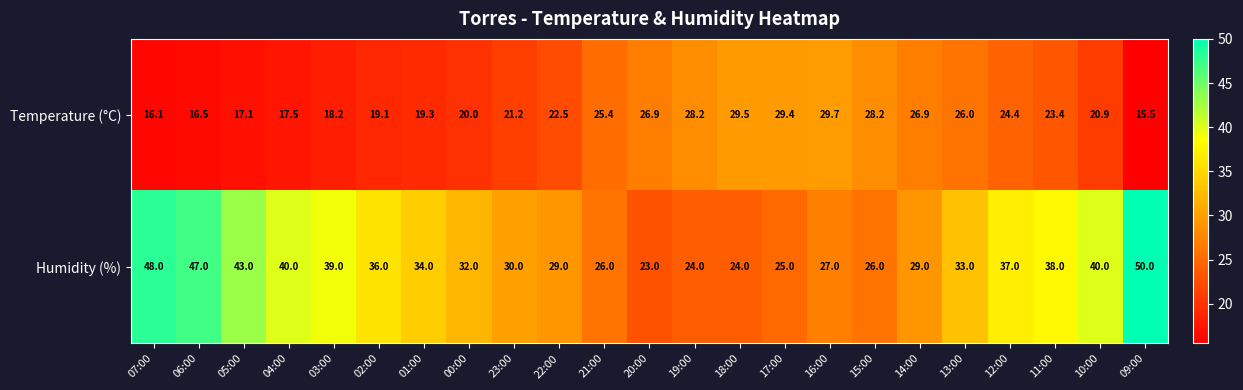

Which series has the widest spread of values?

Humidity (%)